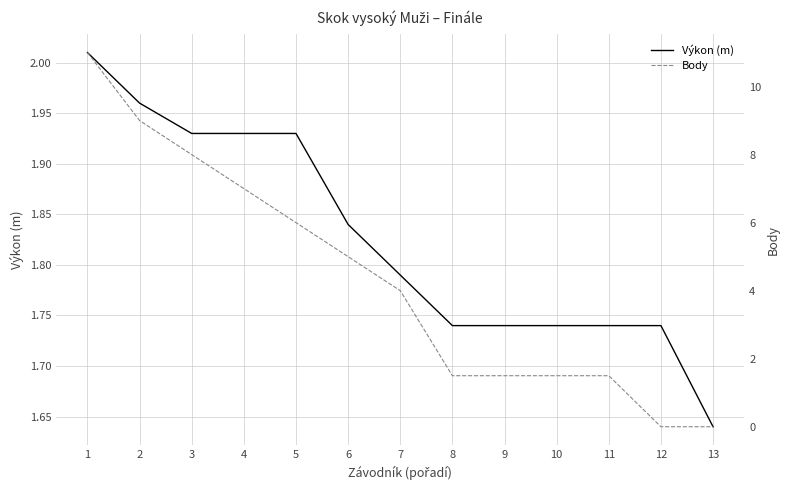

The value of Body at 4 is 1.9. True or false?

False